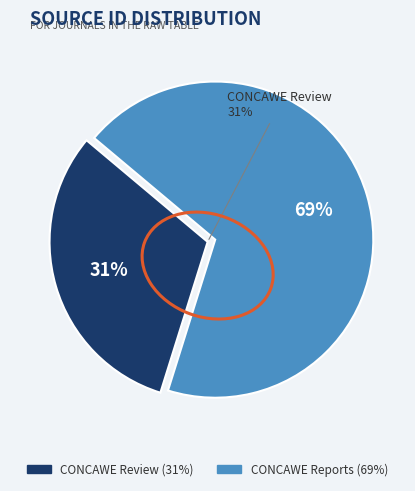

Is there a majority slice in this chart?

Yes